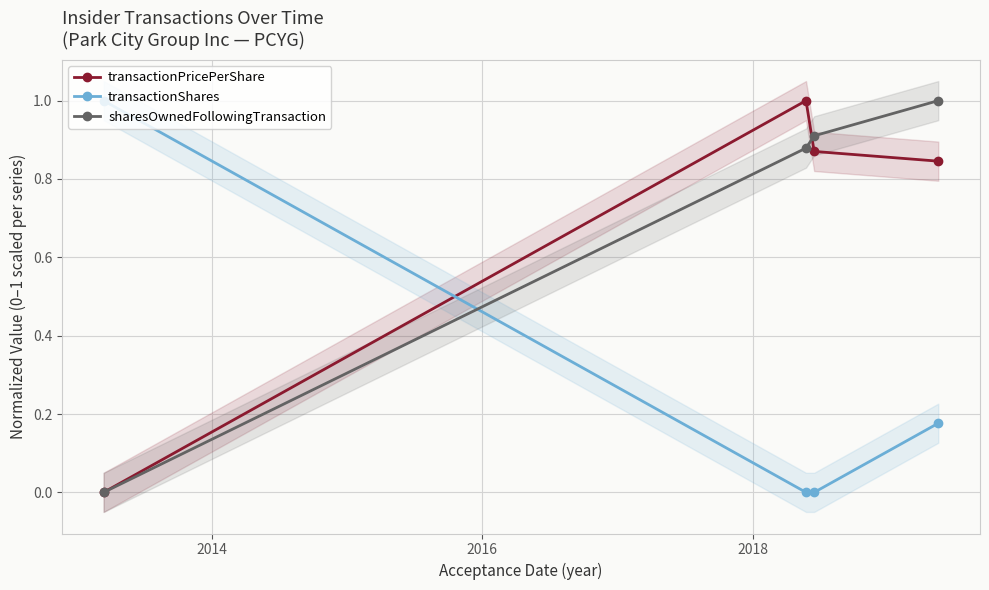

After their last crossing, which series has the higher values: transactionShares or sharesOwnedFollowingTransaction?

sharesOwnedFollowingTransaction